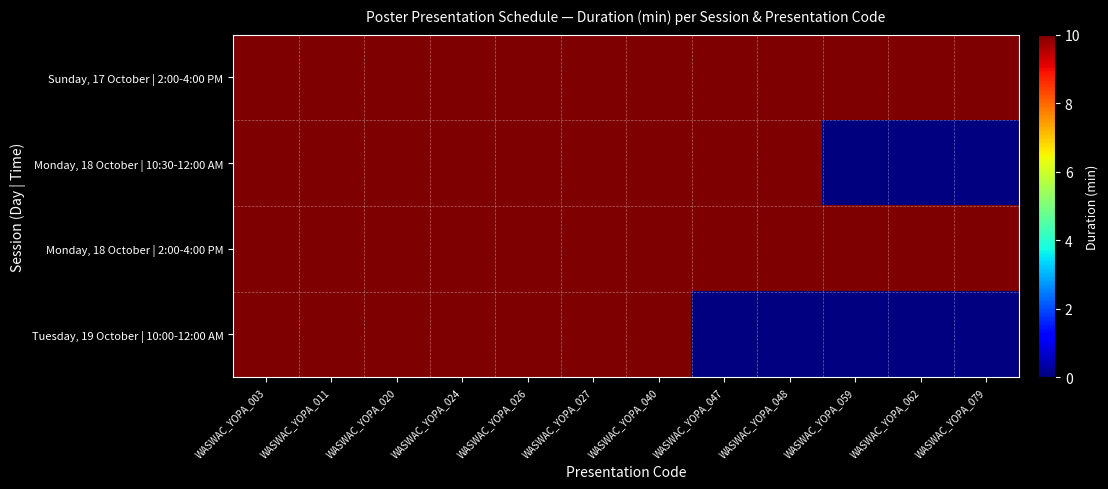

At which category is the sum across all series the highest?

WASWAC_YOPA_003